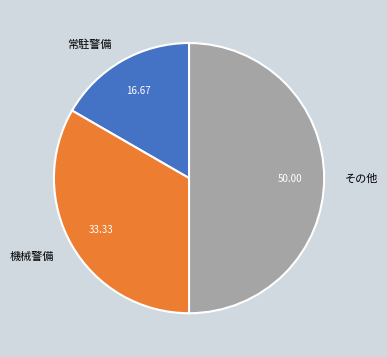

How many segments does this pie chart have?

3